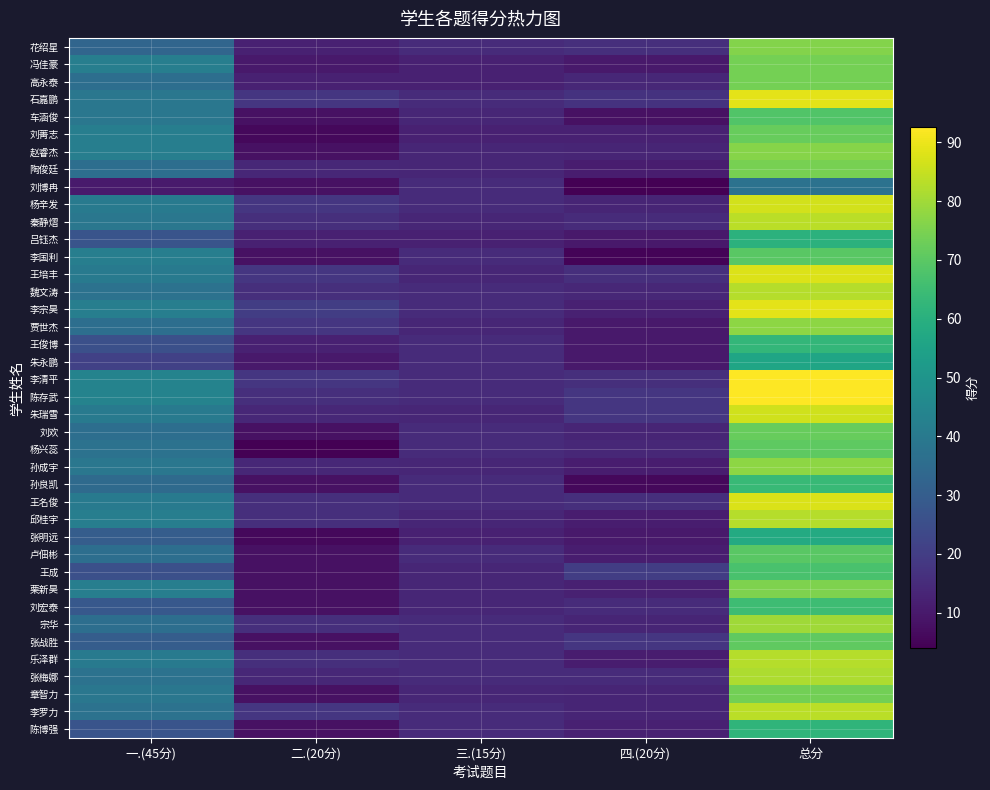

Which series changed the most between 三.(15分) and 四.(20分)?

刘博冉